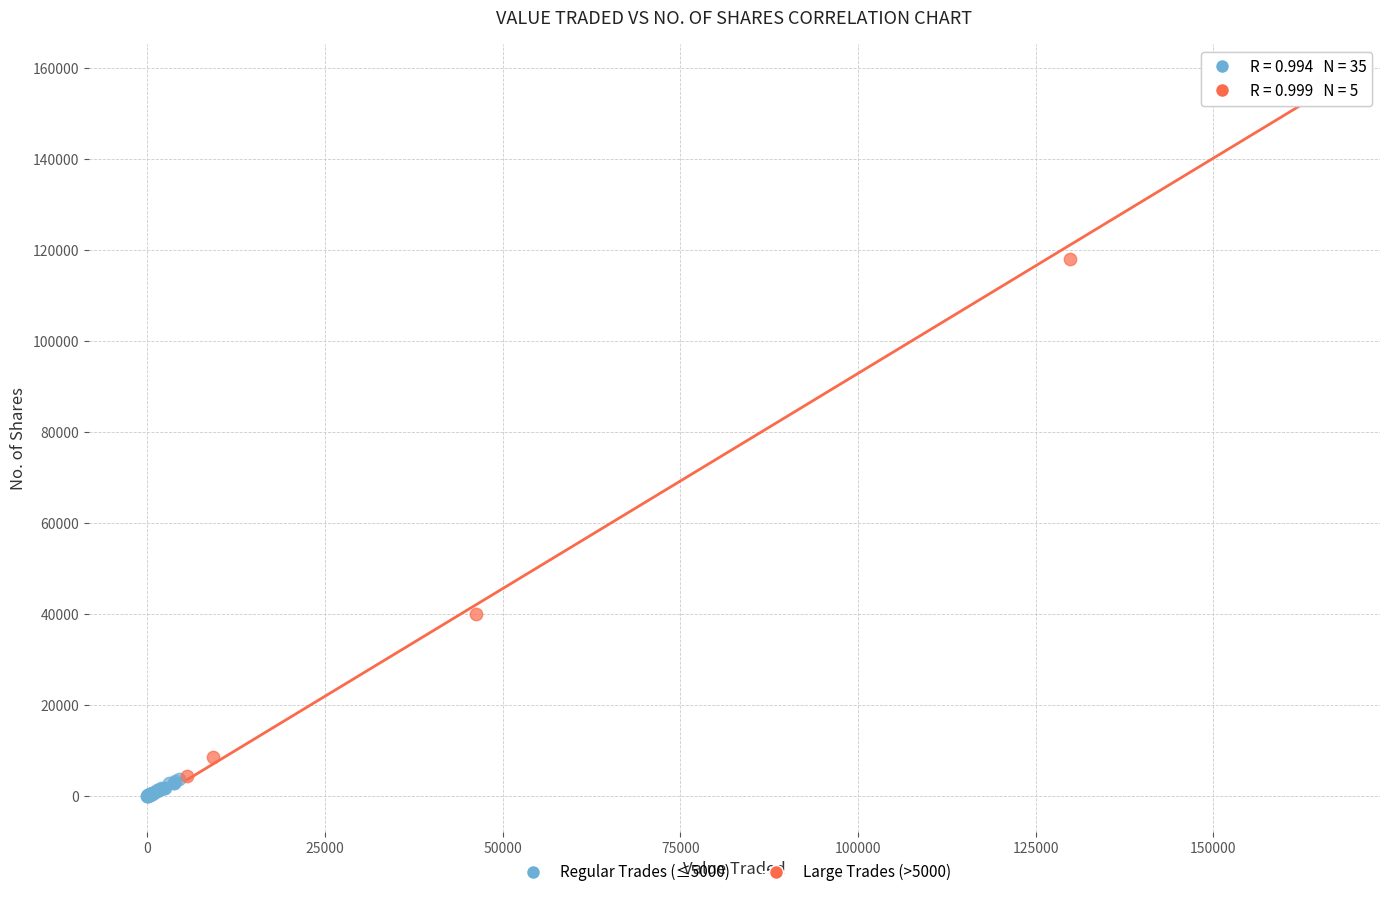

Which series contains the highest Y value?

Large Trades (>5000)